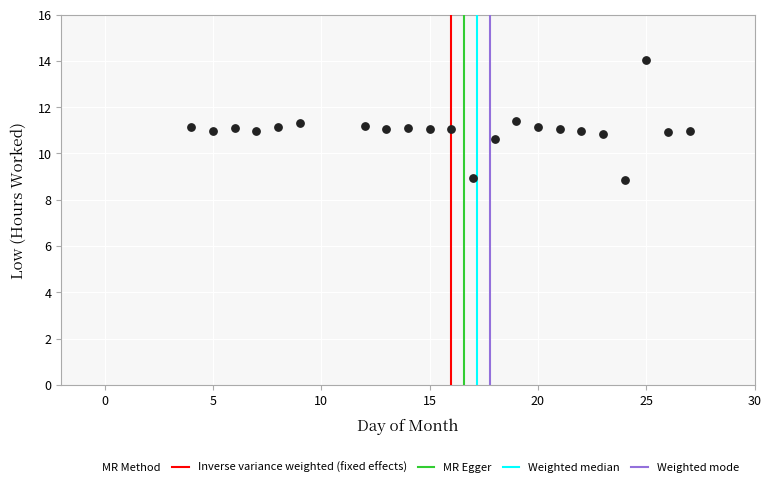

What is the range of X values (max minus min)?

23.0